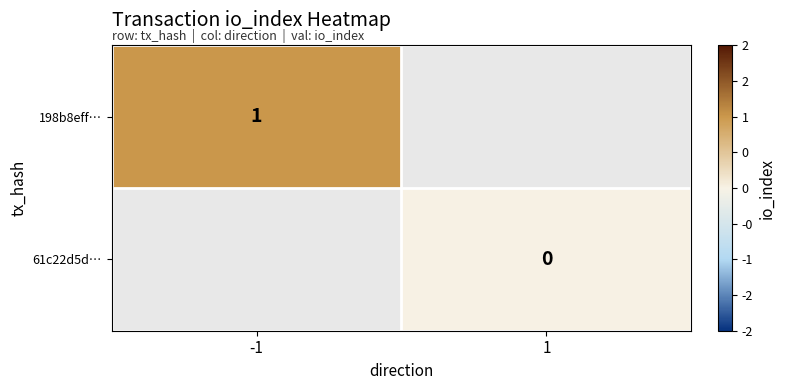

Is the value of 198b8eff… at -1 greater than the value of 61c22d5d… at 1?

Yes